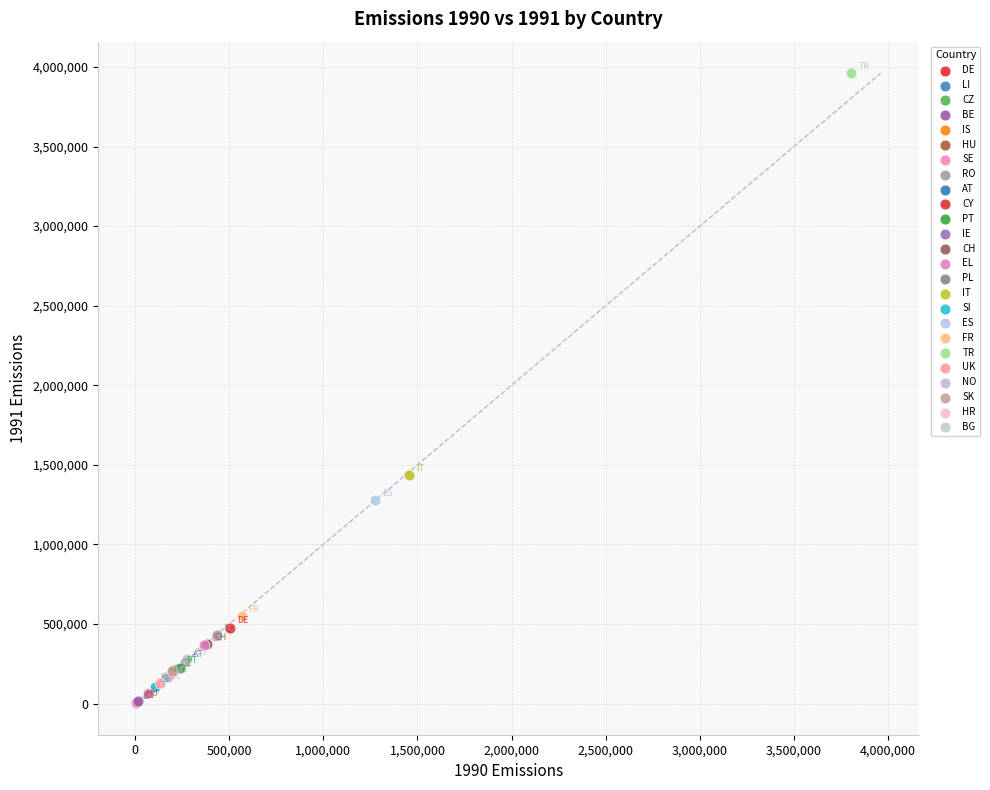

Which series contains the highest Y value?

TR